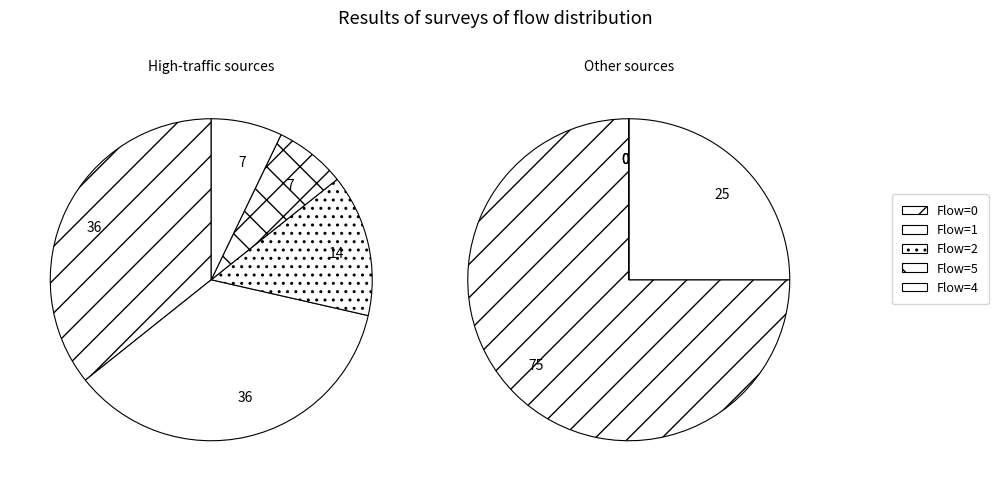

How many slices are in this pie chart?

5